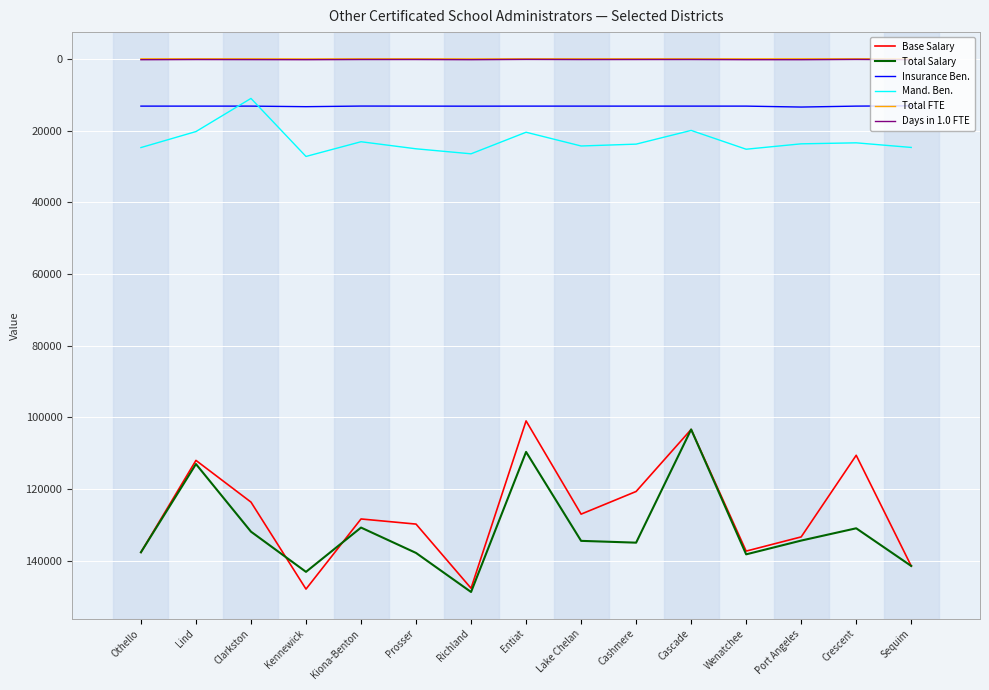

Which series changed the most between Clarkston and Kennewick?

Base Salary